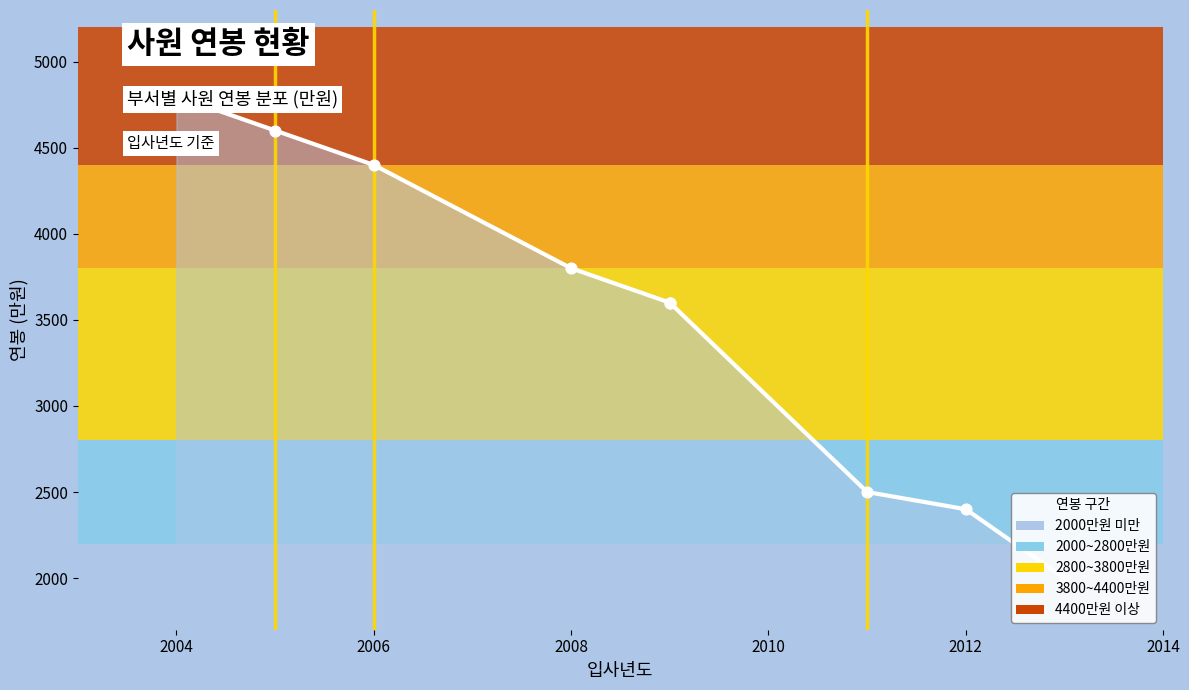

What is the ratio of the value at 7 to the value at 2014?

1.0